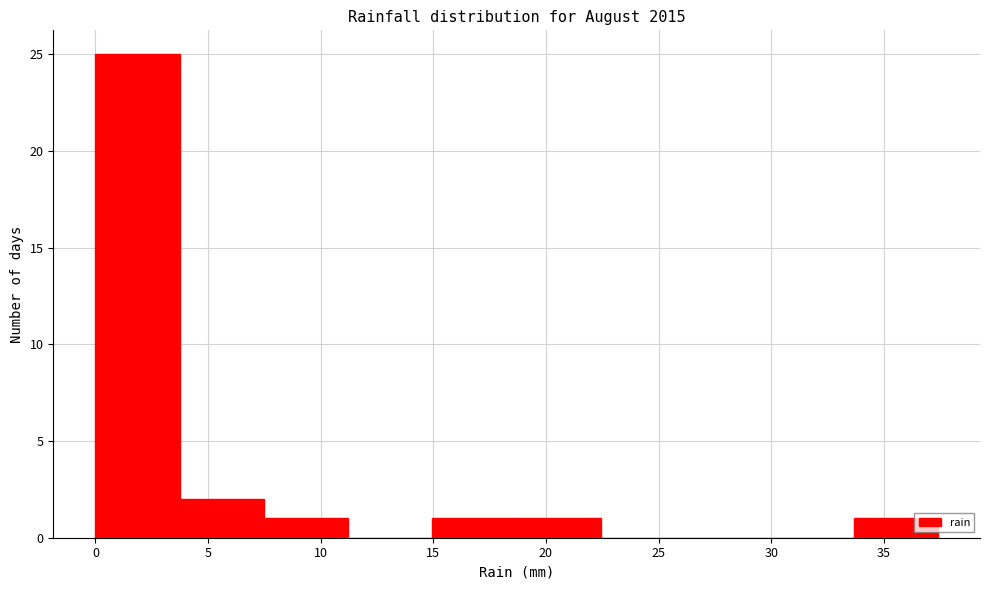

Reading left to right, transcribe this chart: for each bar, give the range it covers on the x-axis and its height. Neither the bar edges nor the heights are printed on the chart, so give them approximately, as read against the axes.

0.0 to 3.5: 25
3.5 to 7.5: 2
7.5 to 11.0: 1
11.0 to 15.0: 0
15.0 to 18.5: 1
18.5 to 22.5: 1
22.5 to 26.0: 0
26.0 to 30.0: 0
30.0 to 33.5: 0
33.5 to 37.5: 1